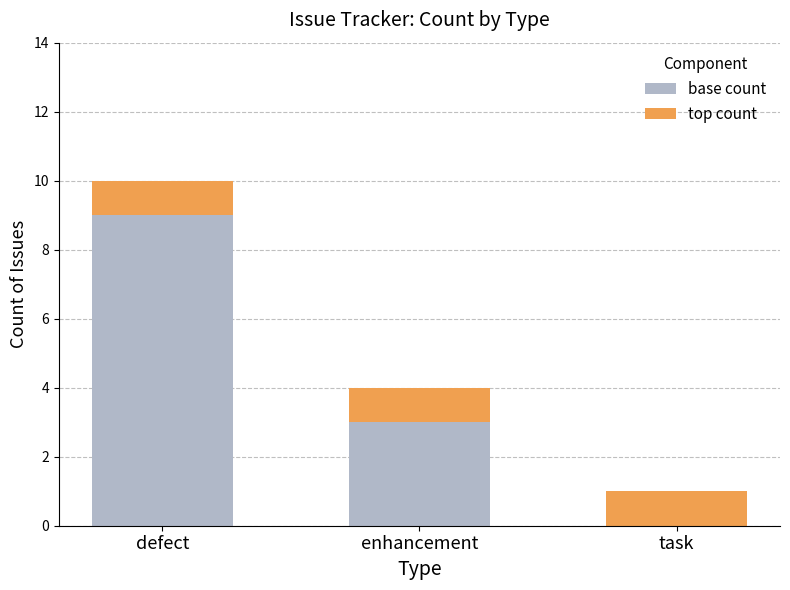

At which label is base count closest to 4?

enhancement